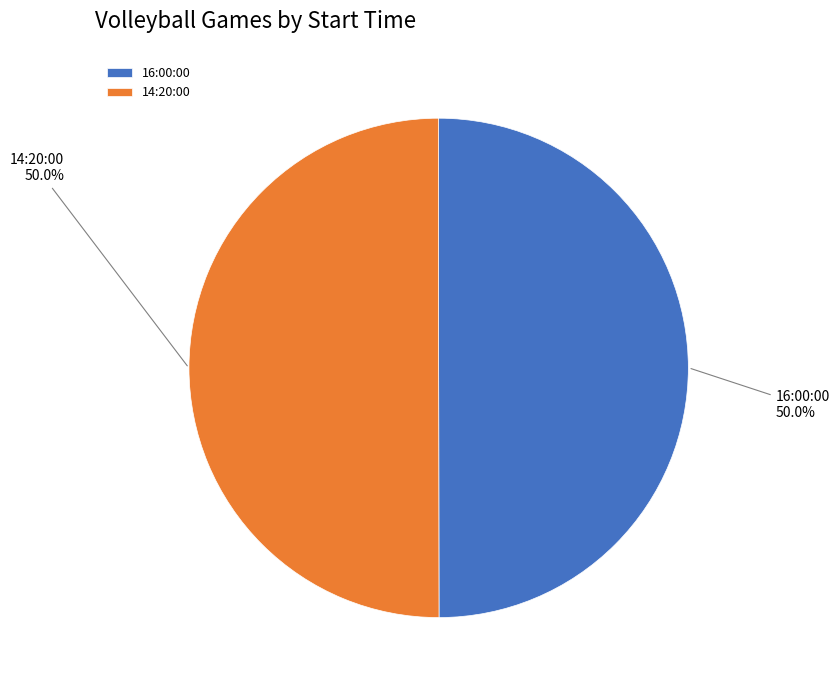

To the nearest percent, what portion does 16:00:00 represent?

50%